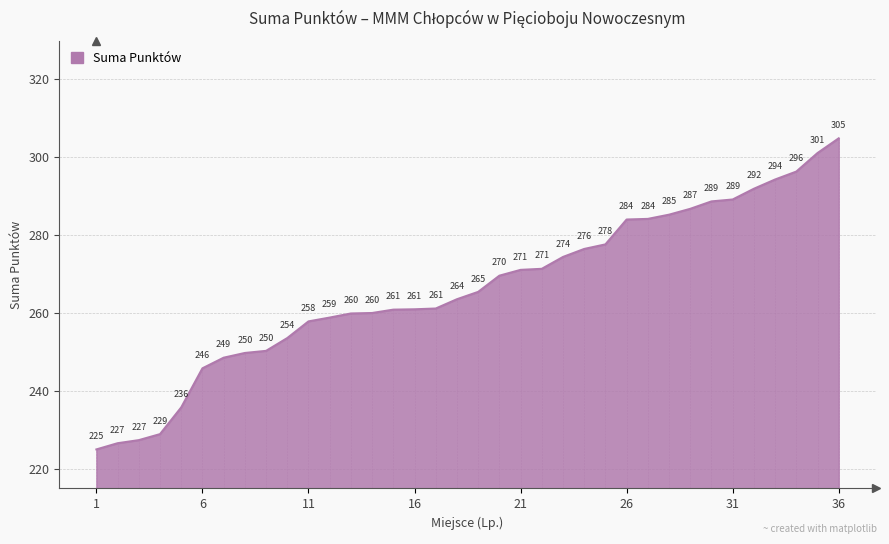

What is the greatest value displayed?

304.8